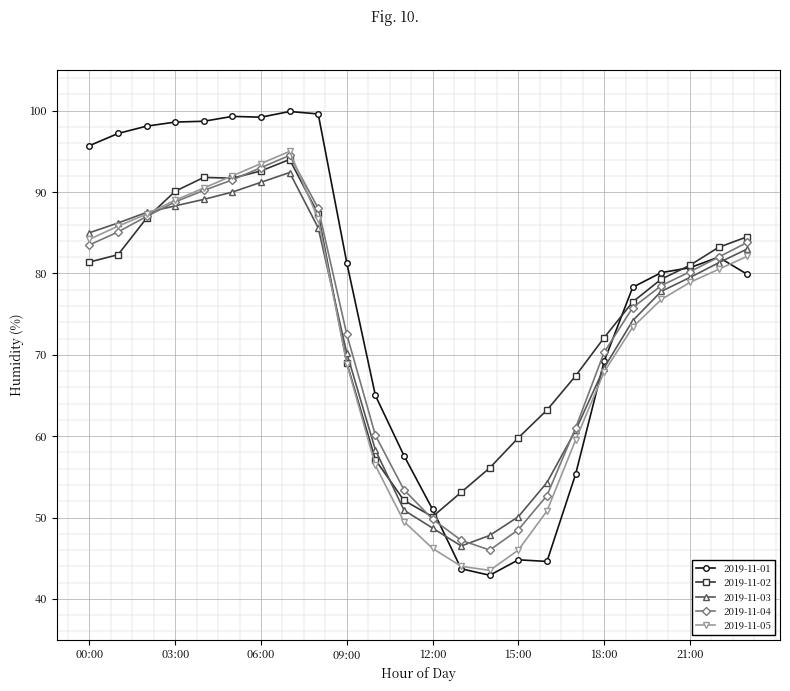

Which series has the widest spread of values?

2019-11-01